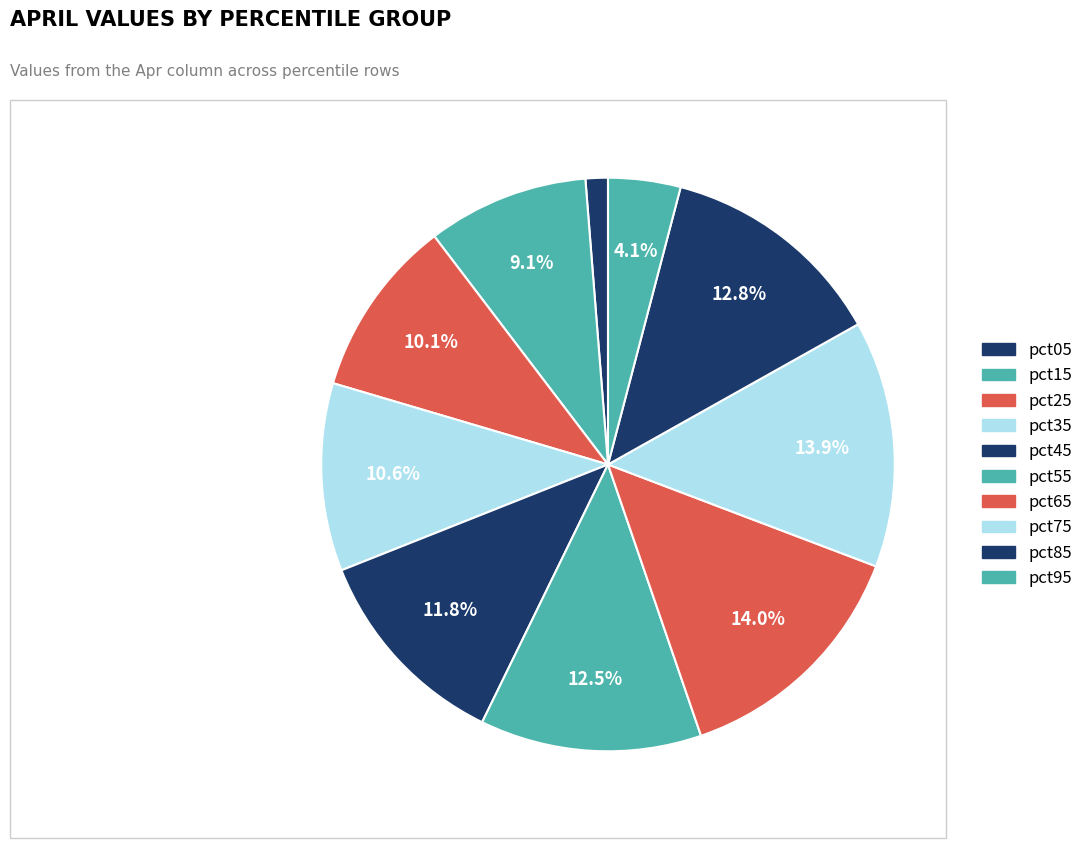

What portion of the pie excludes pct75?

86.1%